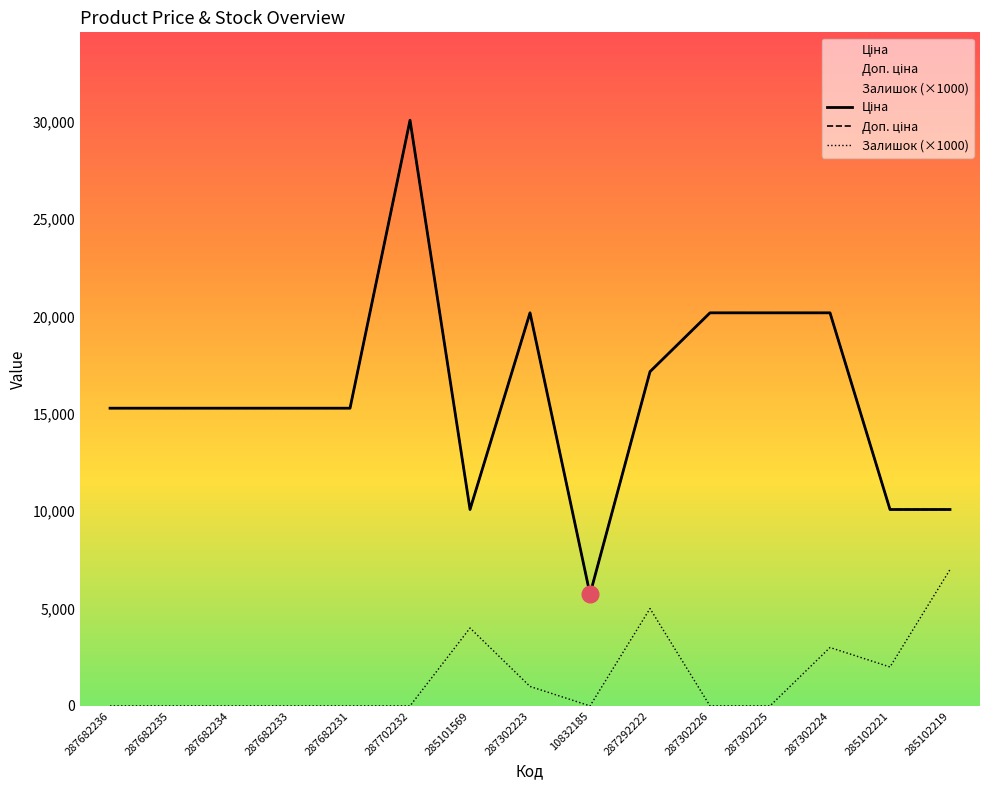

Is it true that Ціна equals 15288.0 at 287682235?

True